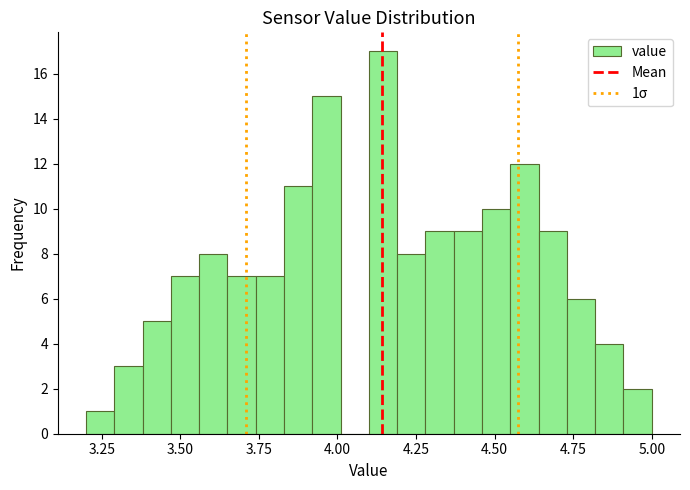

Around what value on the x-axis is the tallest bar? Give the approximate position of its centre, as read against the axis.

4.15